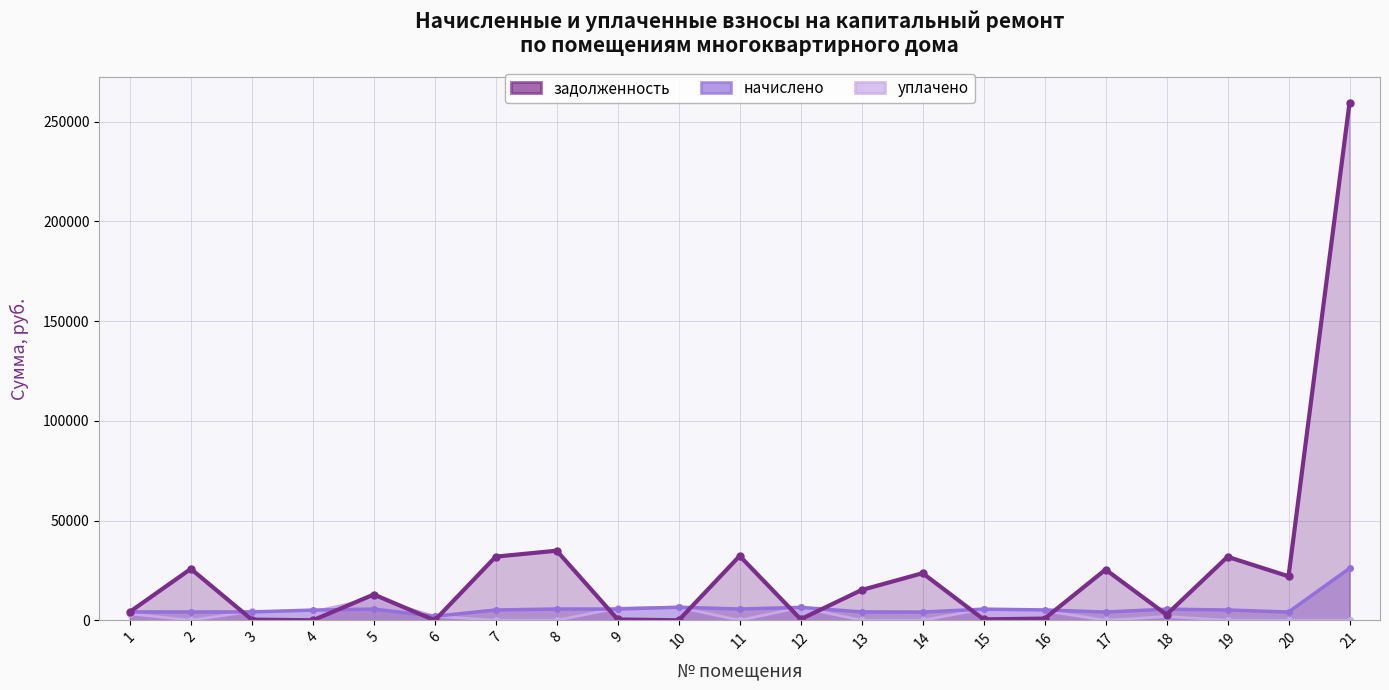

Where is the first local minimum for уплачено?

2